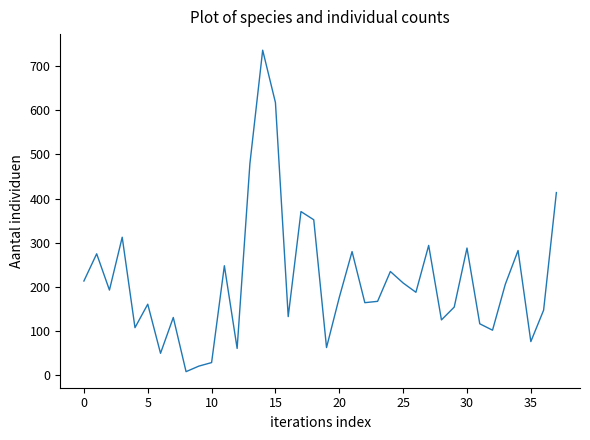

What is the maximum value shown in the chart?

735.5